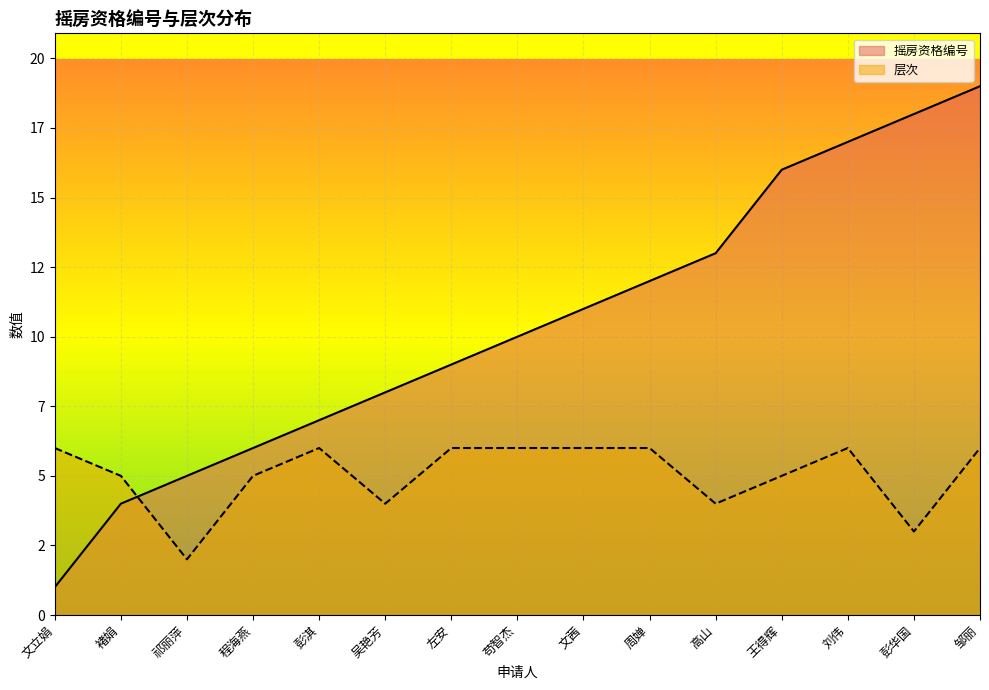

How many data points in 层次 are less than 6?

7